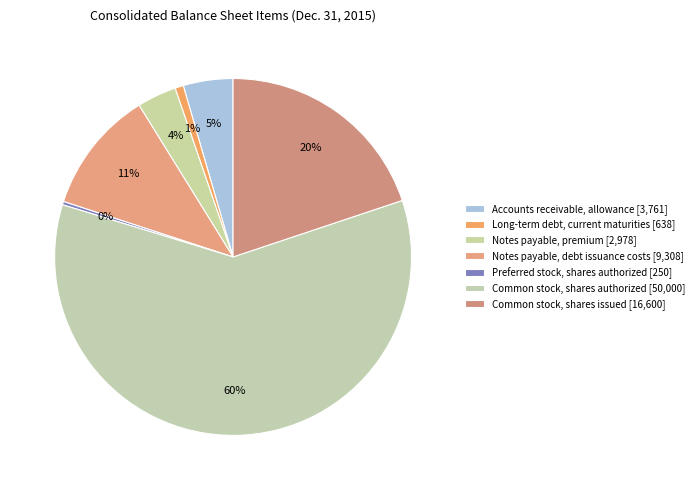

How many slices are in this pie chart?

7